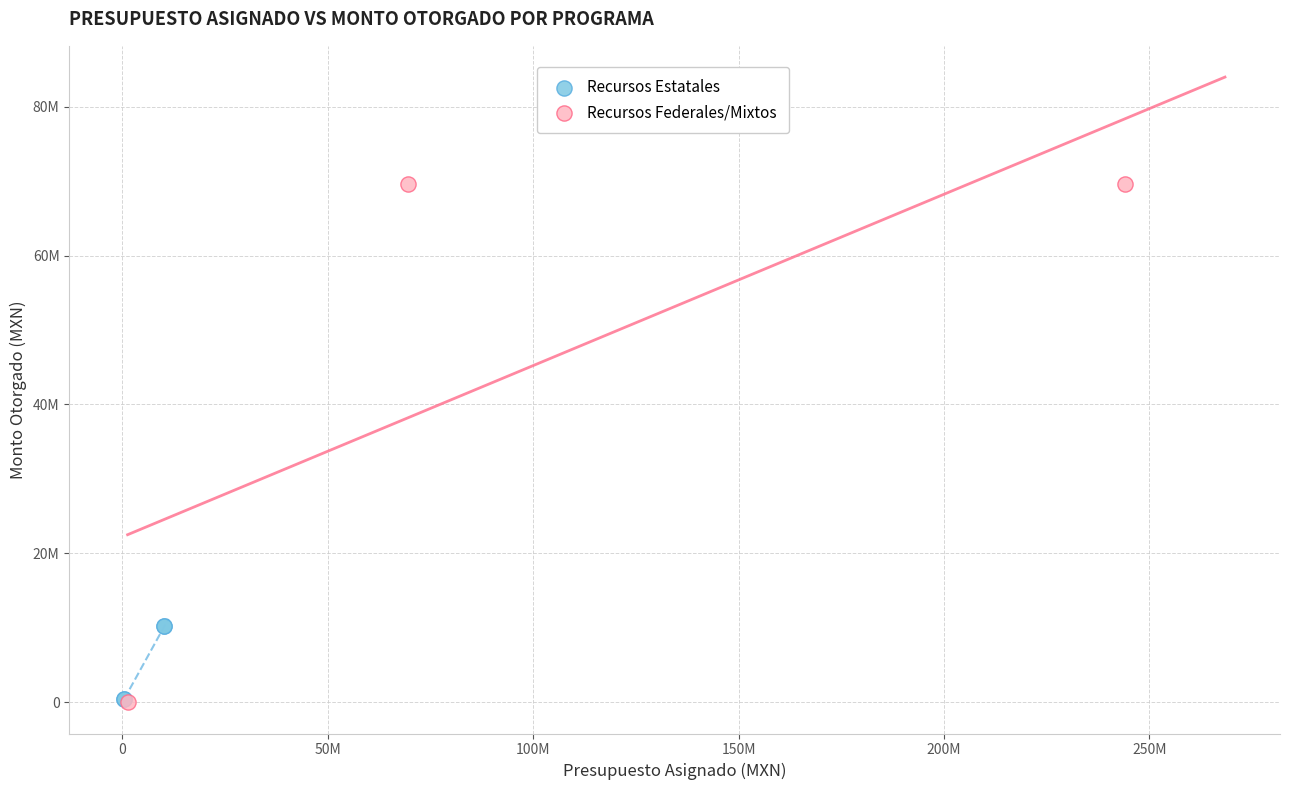

What are all the series names shown in the legend?

Recursos Estatales, Recursos Federales/Mixtos